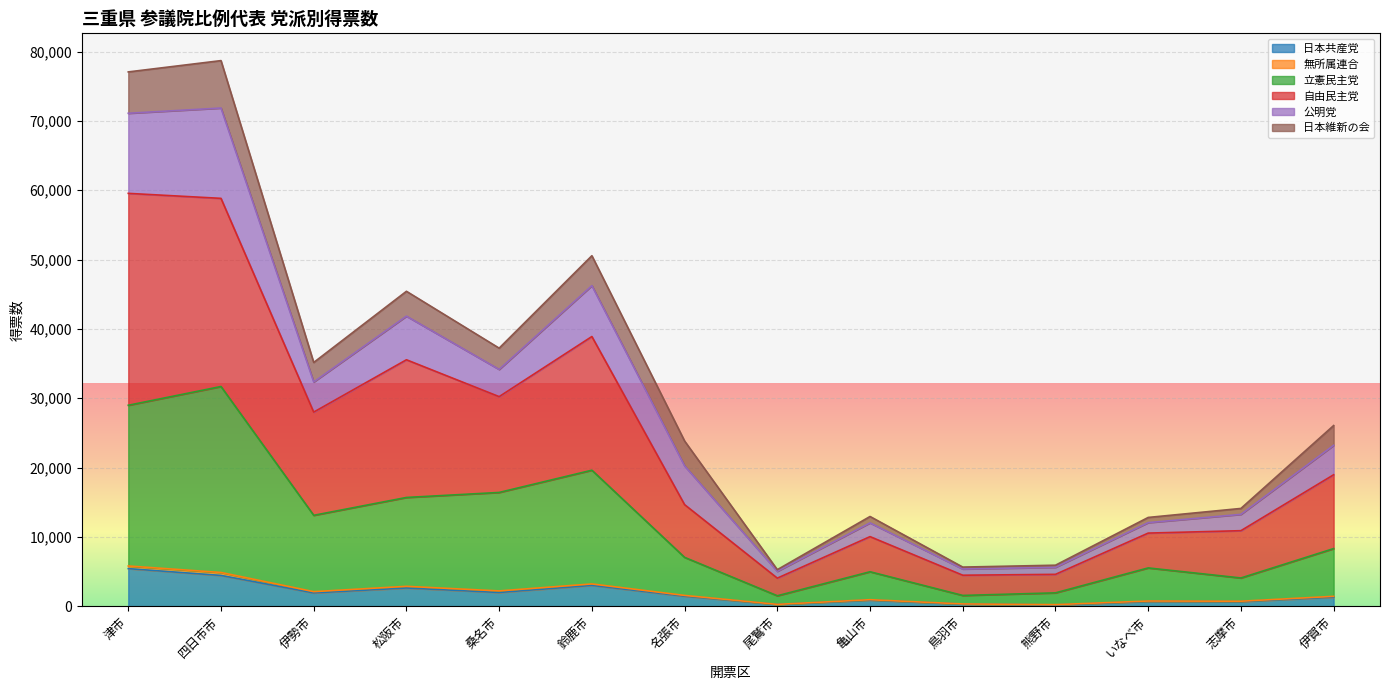

What is the average value of the 日本共産党 series?

1791.4